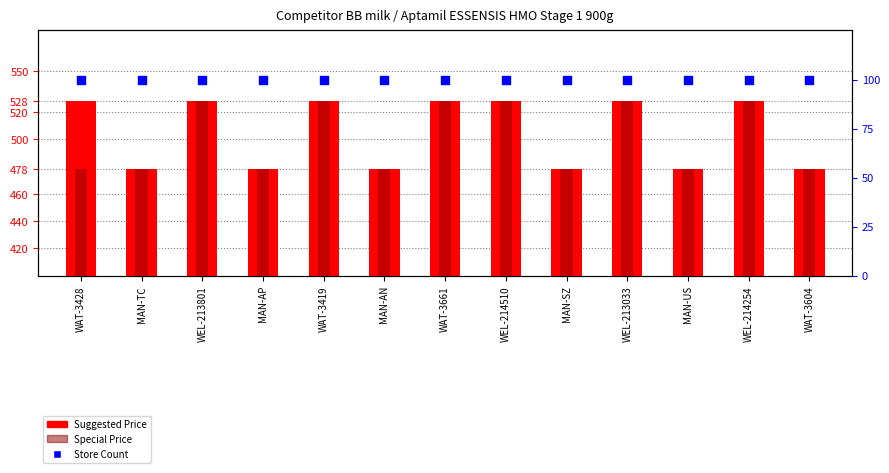

Which series has the largest total across all categories?

Suggested Price